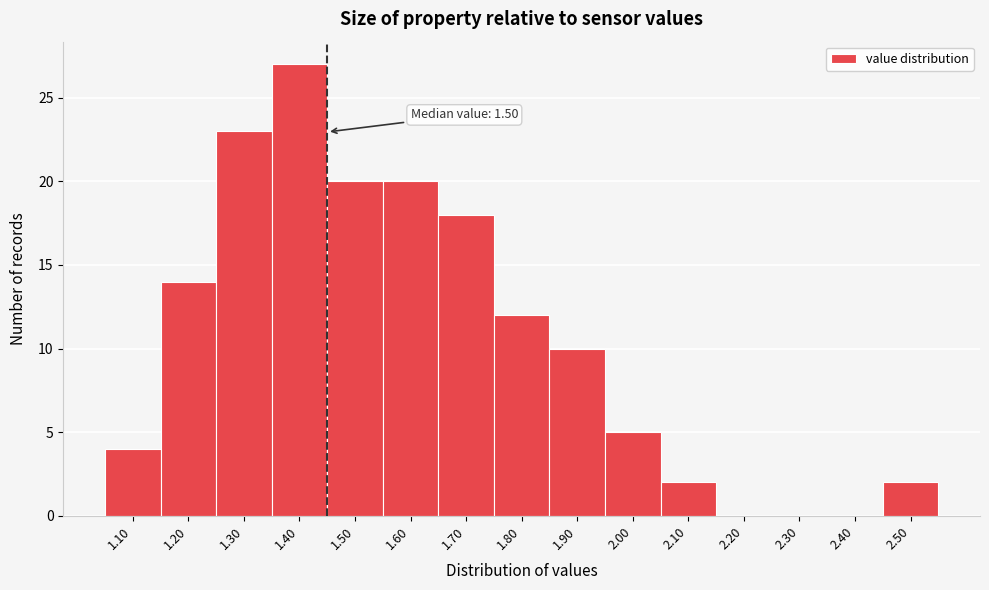

Reading left to right, extract all data points from this chart.

1.10=4	1.20=14	1.30=23	1.40=27	1.50=20	1.60=20	1.70=18	1.80=12	1.90=10	2.00=5	2.10=2	2.20=0	2.30=0	2.40=0	2.50=2